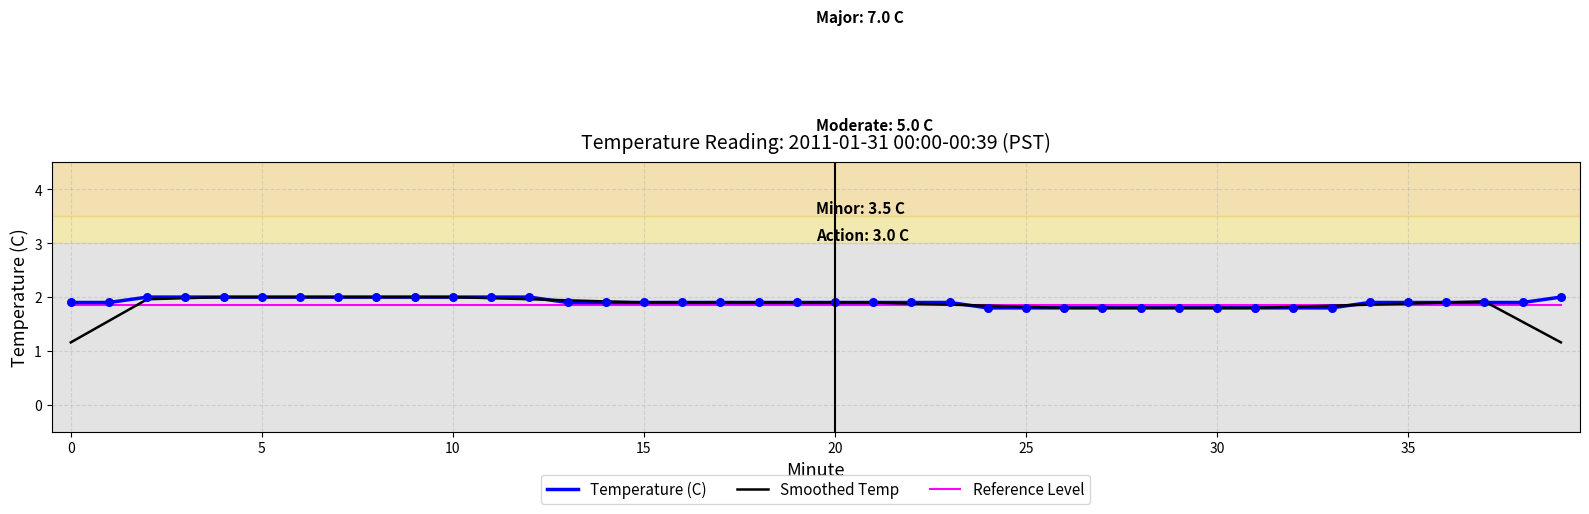

What is the maximum value shown in the chart?

2.0